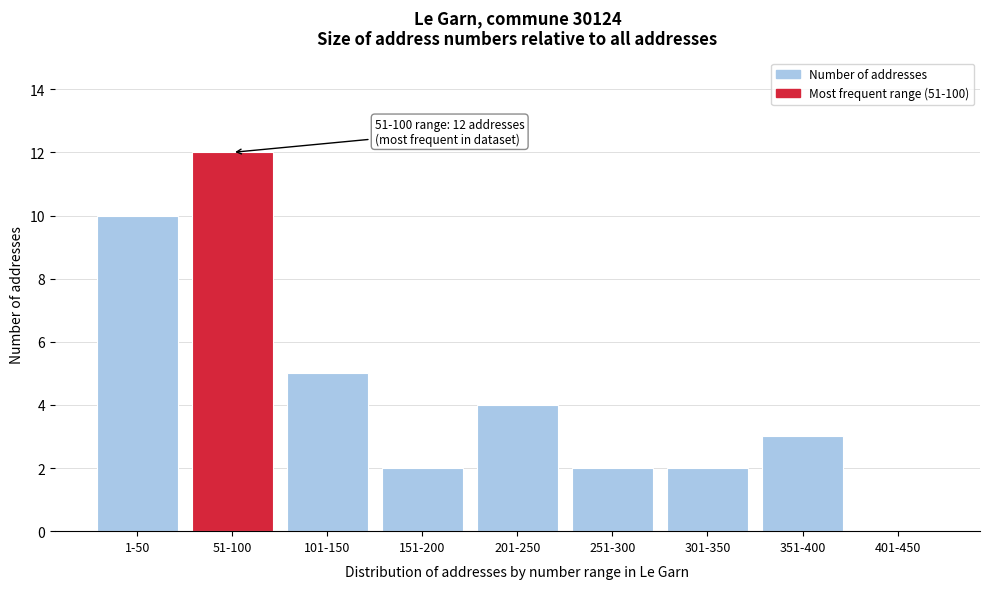

Reading left to right, what are all the values shown in this chart?

1-50=10	51-100=12	101-150=5	151-200=2	201-250=4	251-300=2	301-350=2	351-400=3	401-450=0